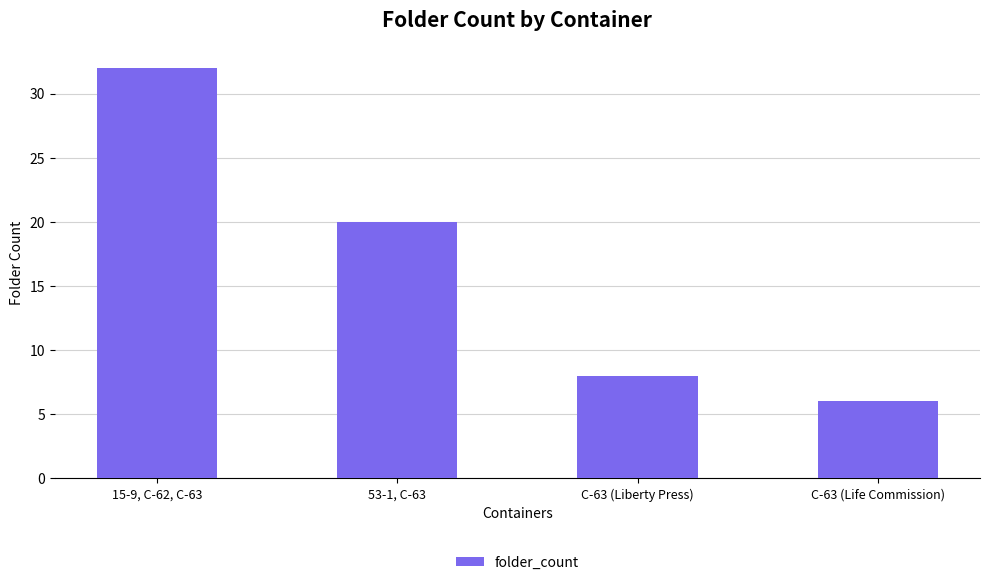

Rank the categories by value from lowest to highest.

C-63 (Life Commission), C-63 (Liberty Press), 53-1, C-63, 15-9, C-62, C-63